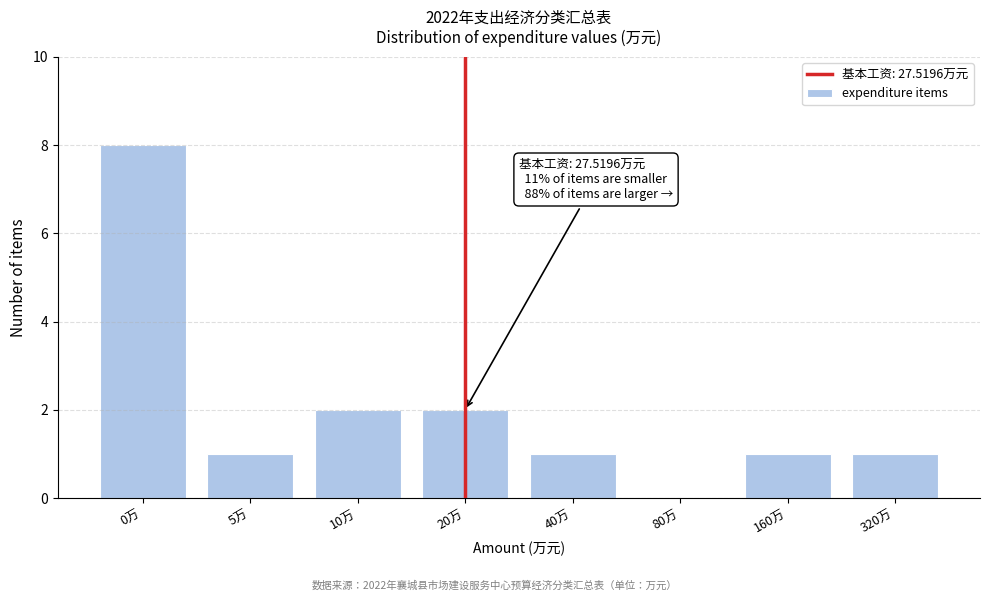

Reading right to left, list all the values displayed in this chart.

320万=1	160万=1	80万=0	40万=1	20万=2	10万=2	5万=1	0万=8